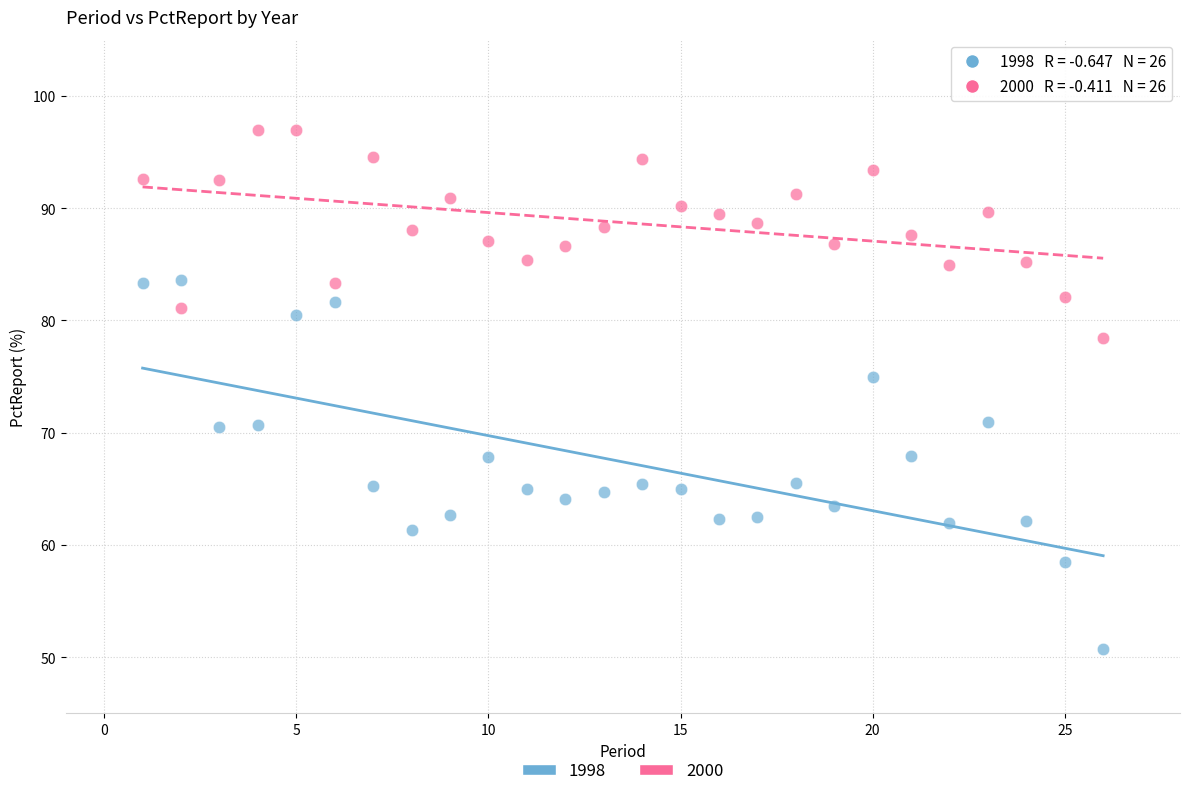

Across all data points, what is the range of X values (max minus min)?

25.0